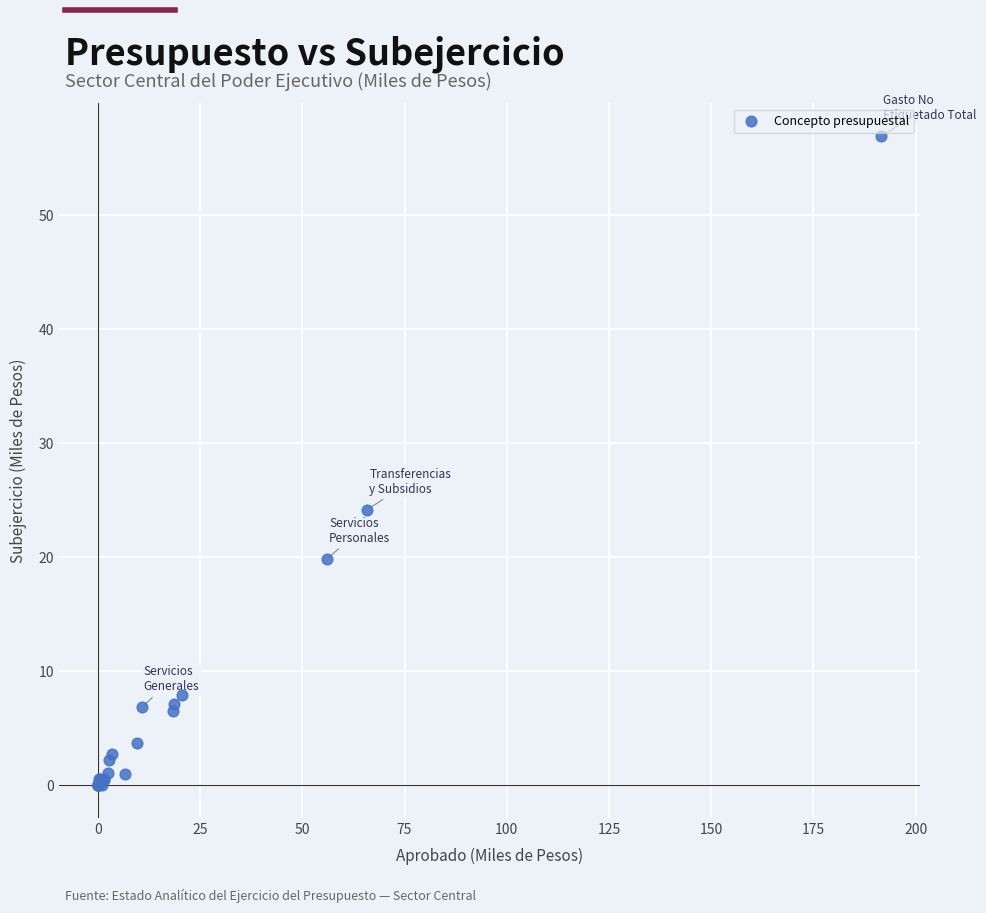

What Y value in the scatter plot is closest to 28?

24.2